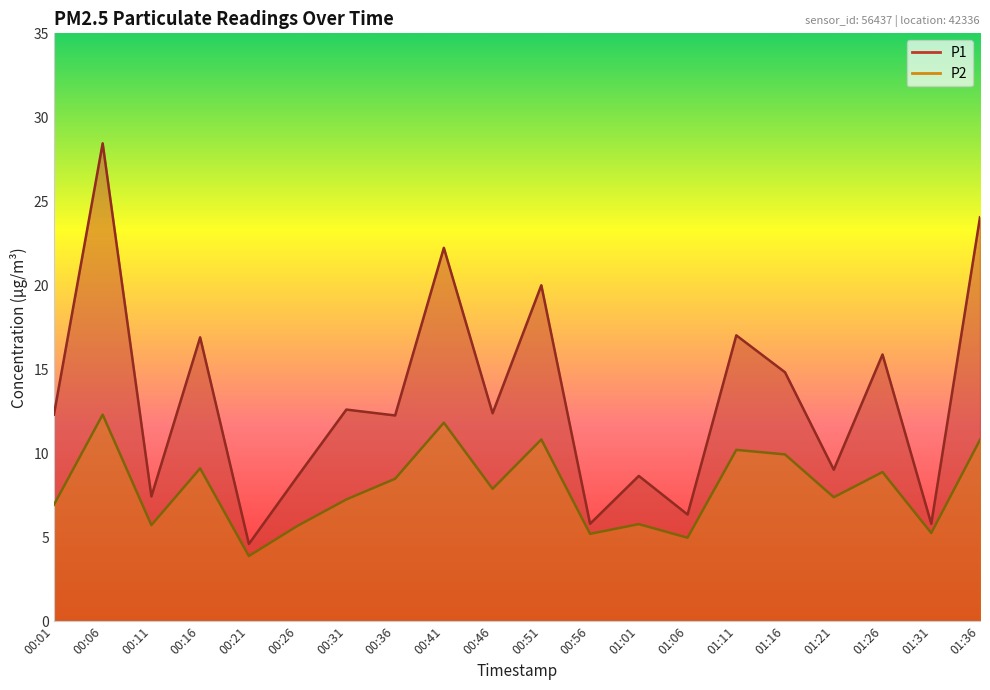

How many data points does each series have?

20